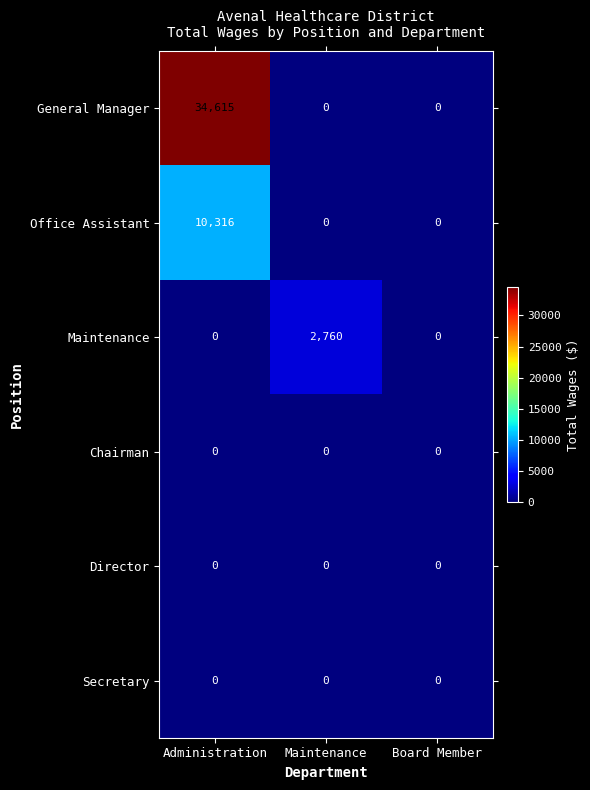

What is the sum of the Office Assistant values at Administration and Board Member?

10316